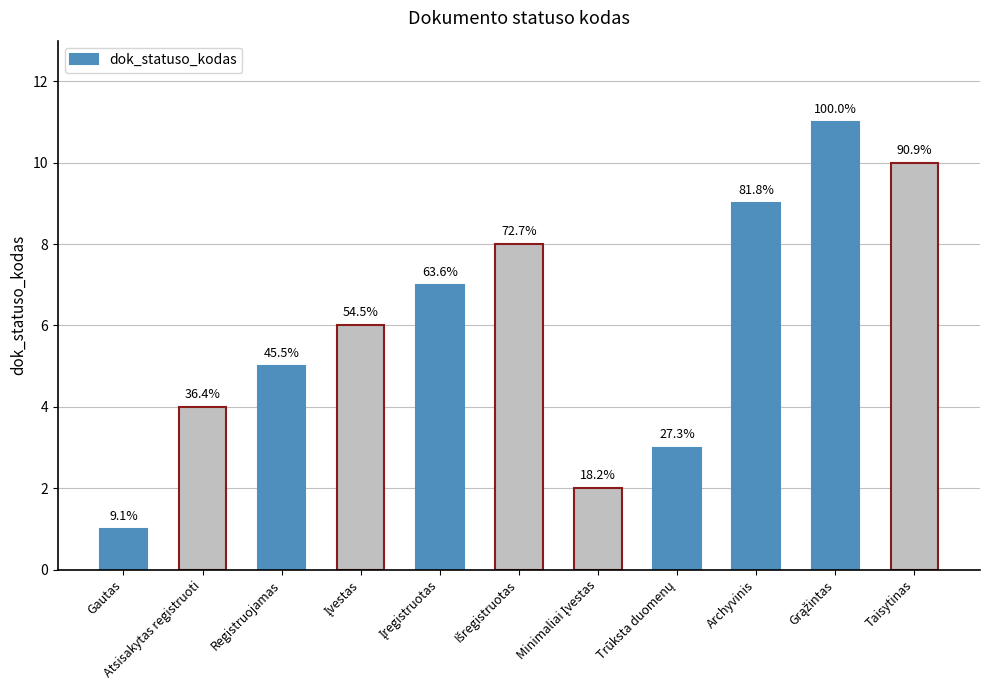

Where does the data first go above 6?

Įregistruotas